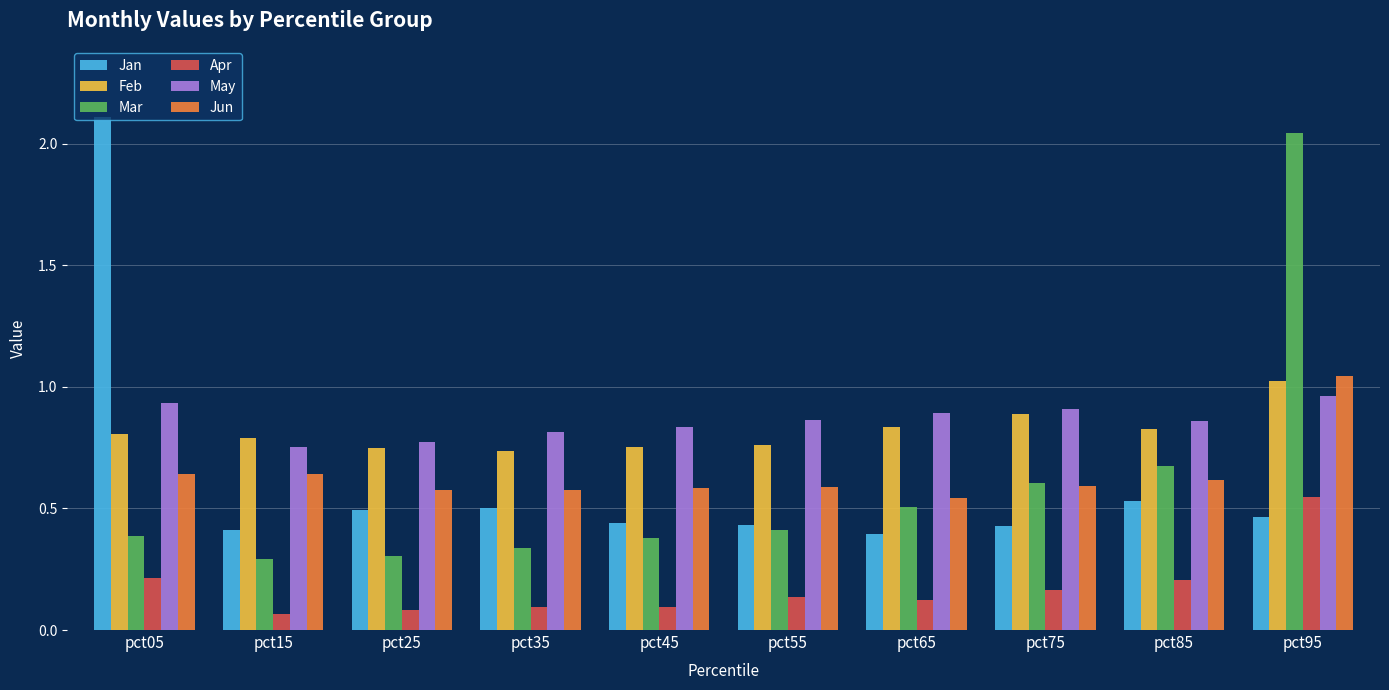

What are all the series names shown in the legend?

Jan, Feb, Mar, Apr, May, Jun